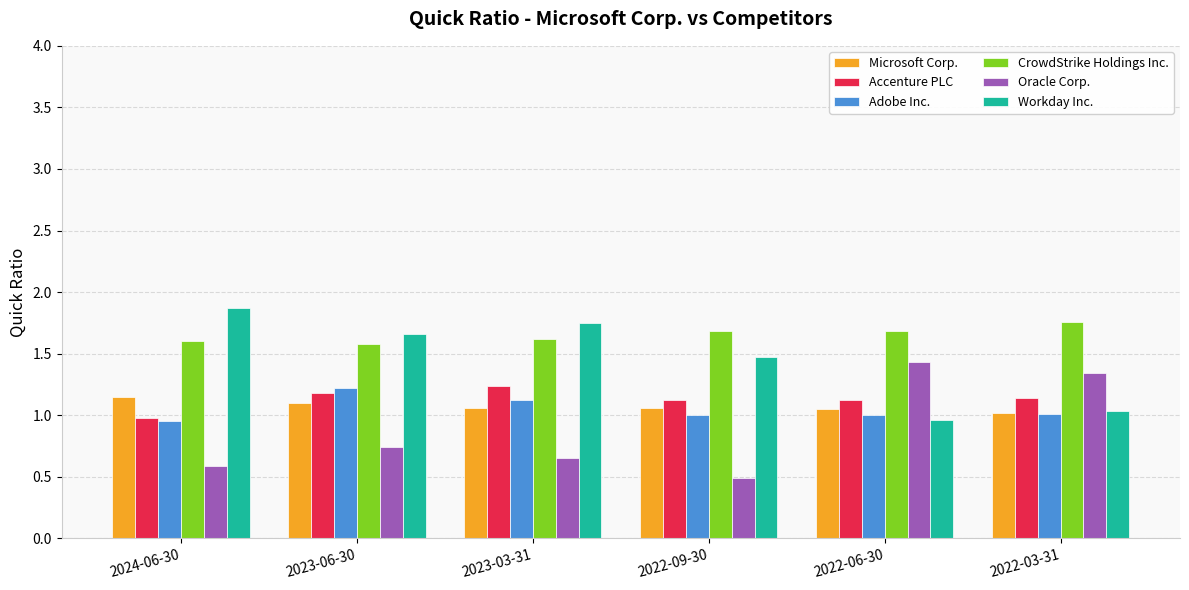

How many bars are there in total?

36